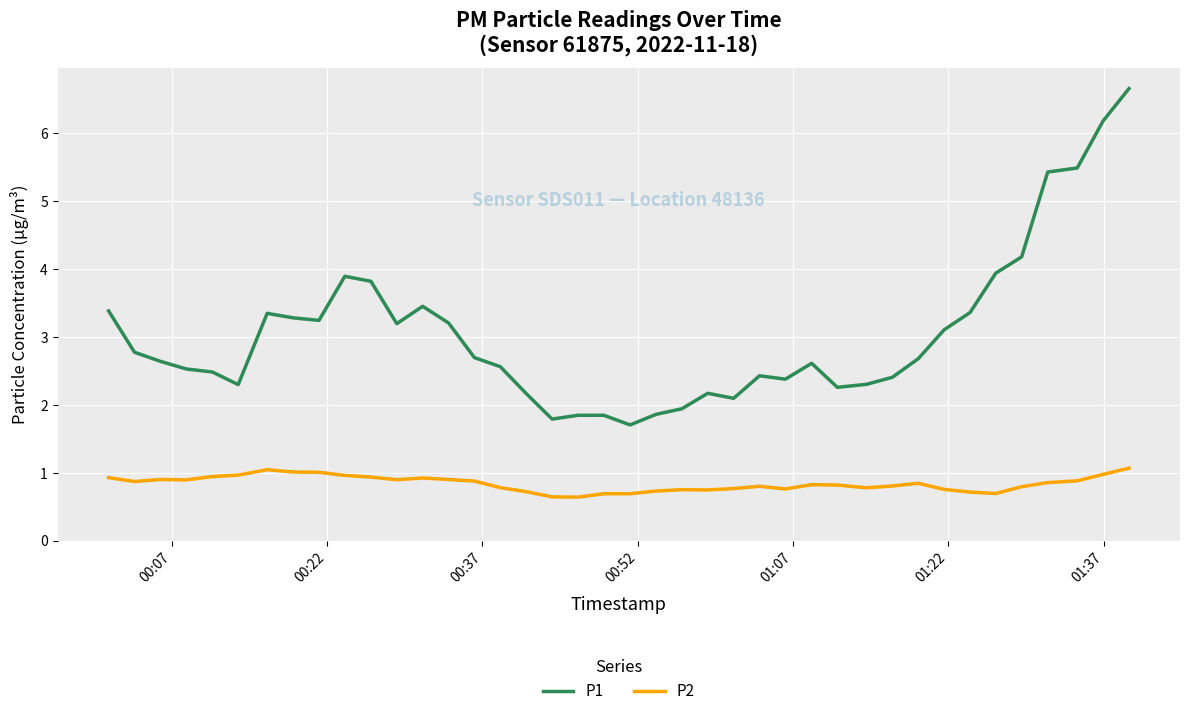

Which series has the largest range (max minus min)?

P1